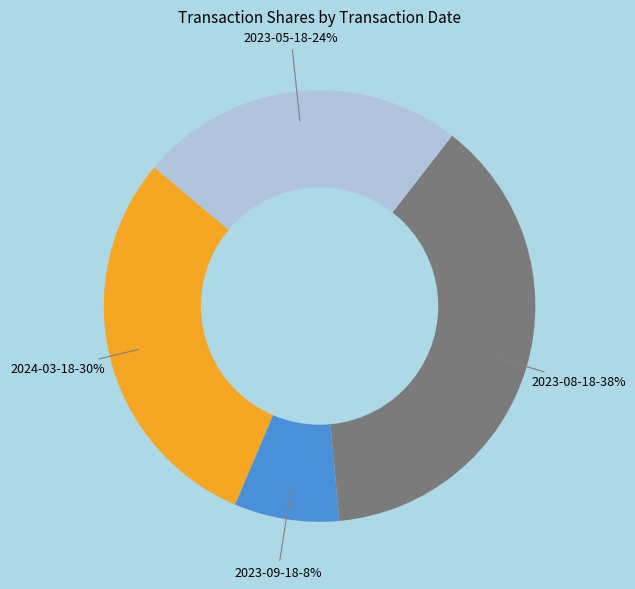

Is there any slice that represents more than half of the pie?

No